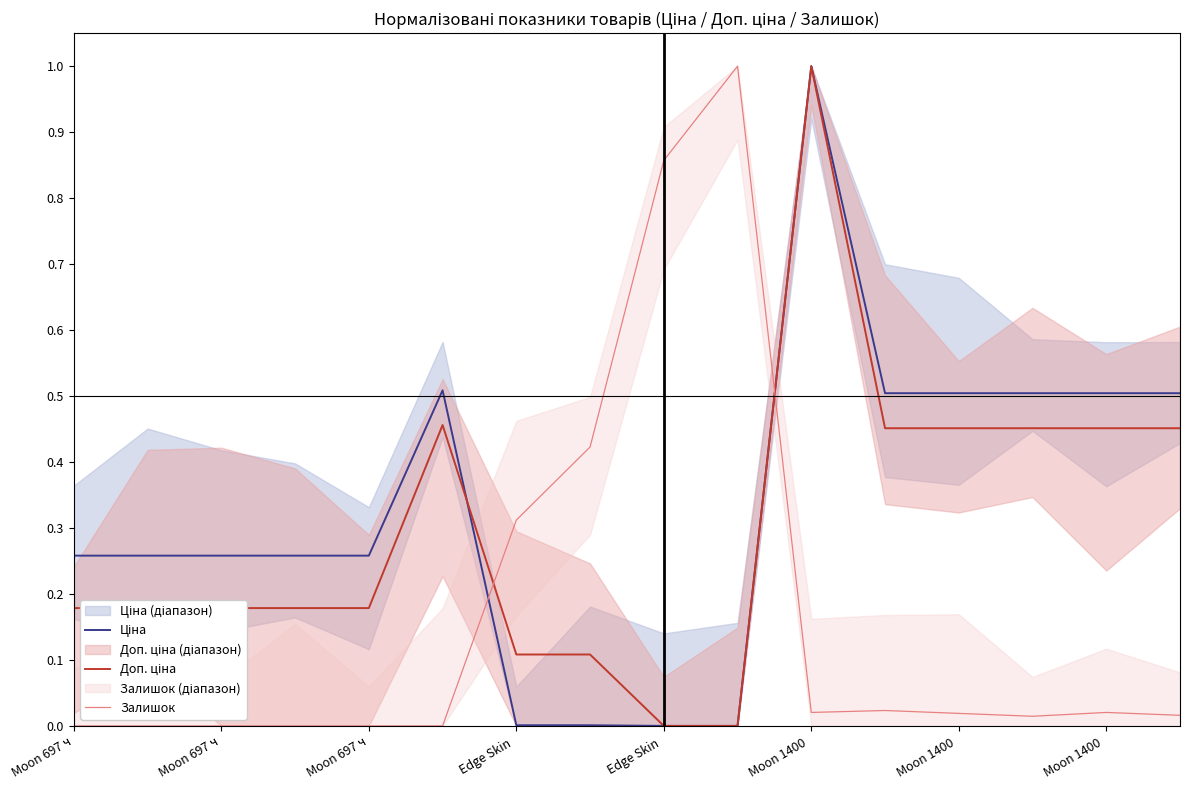

What is the label of the 14th point from the right?

Moon 697 ч